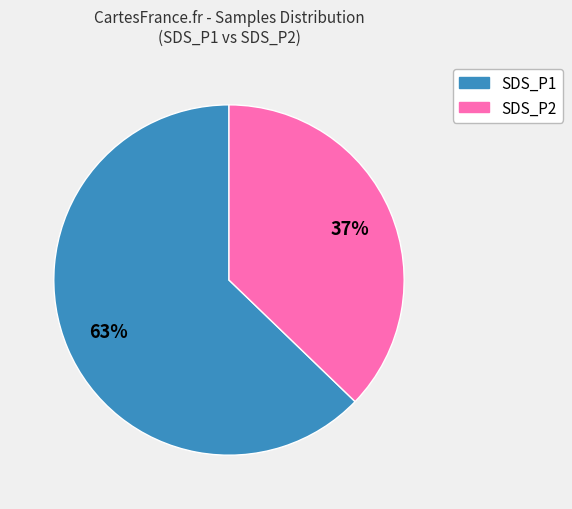

To the nearest percent, what is the difference between the largest and smallest slice percentages?

26%